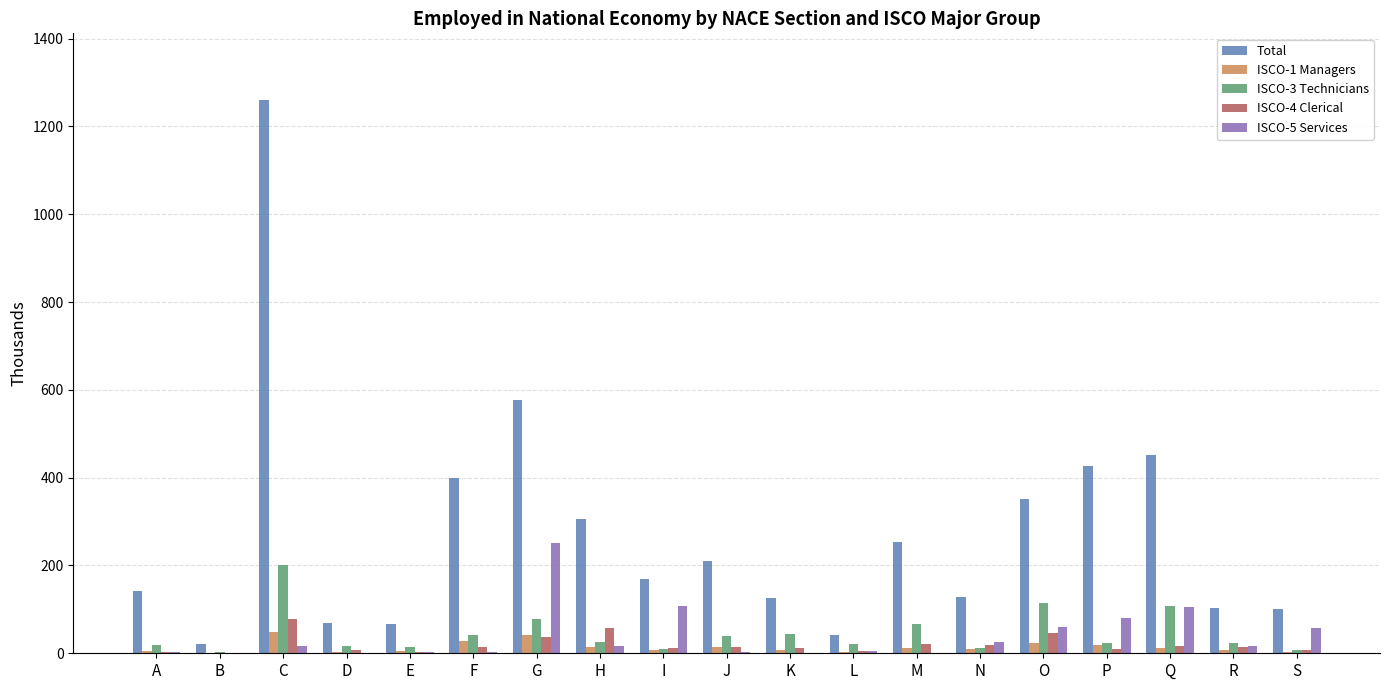

What is the maximum value for Total?

1260.7